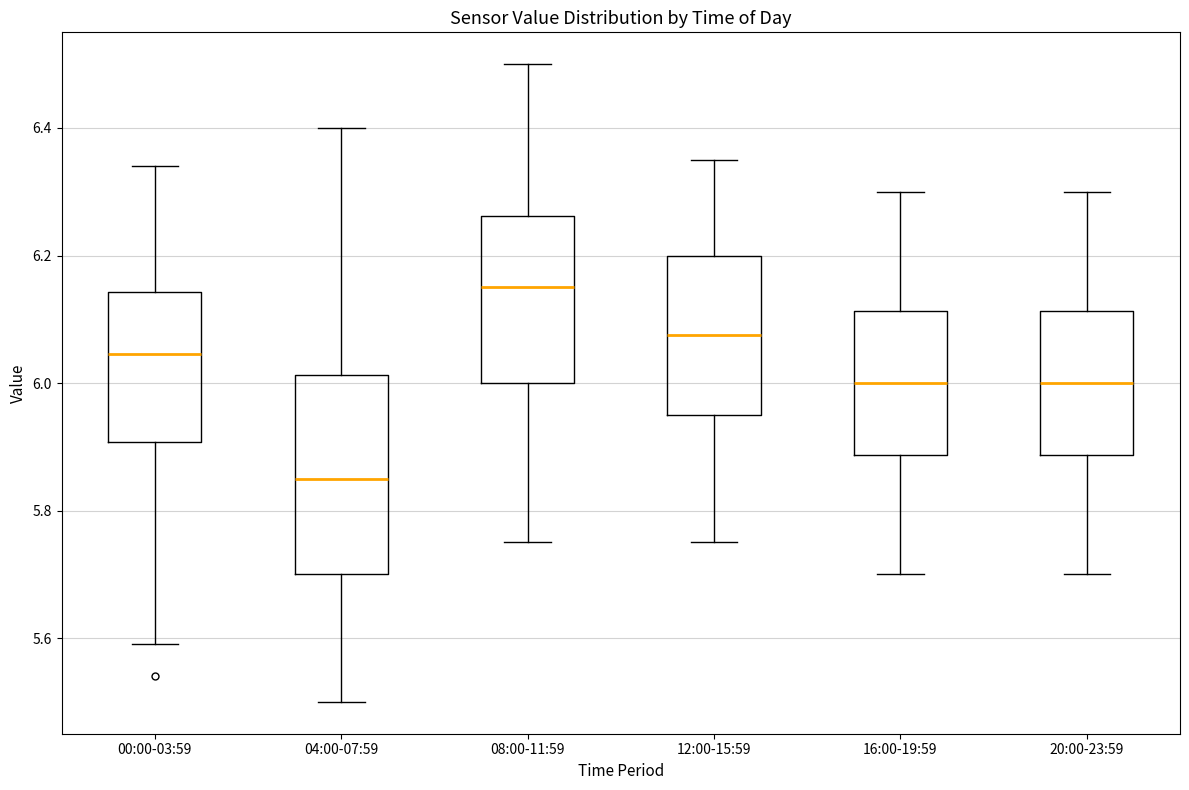

Where does the upper whisker of the box for 12:00-15:59 end on the y-axis? The values are not printed on the chart, so give them approximately, as read against the axis.

6.36